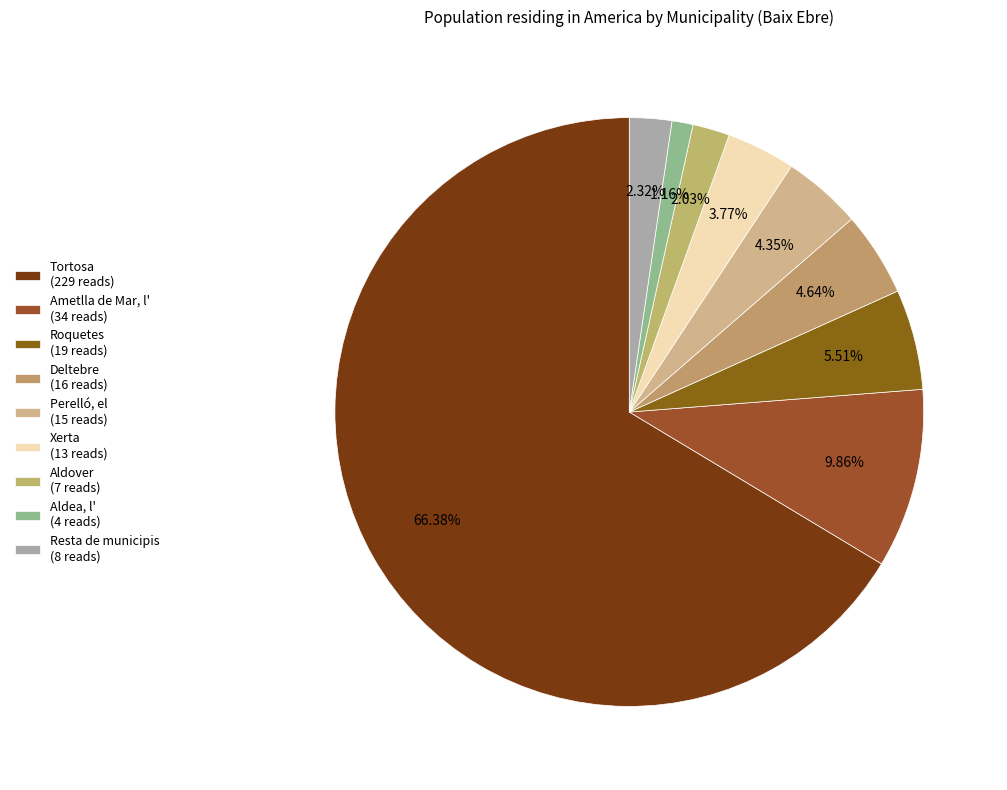

How many slices are in this pie chart?

9